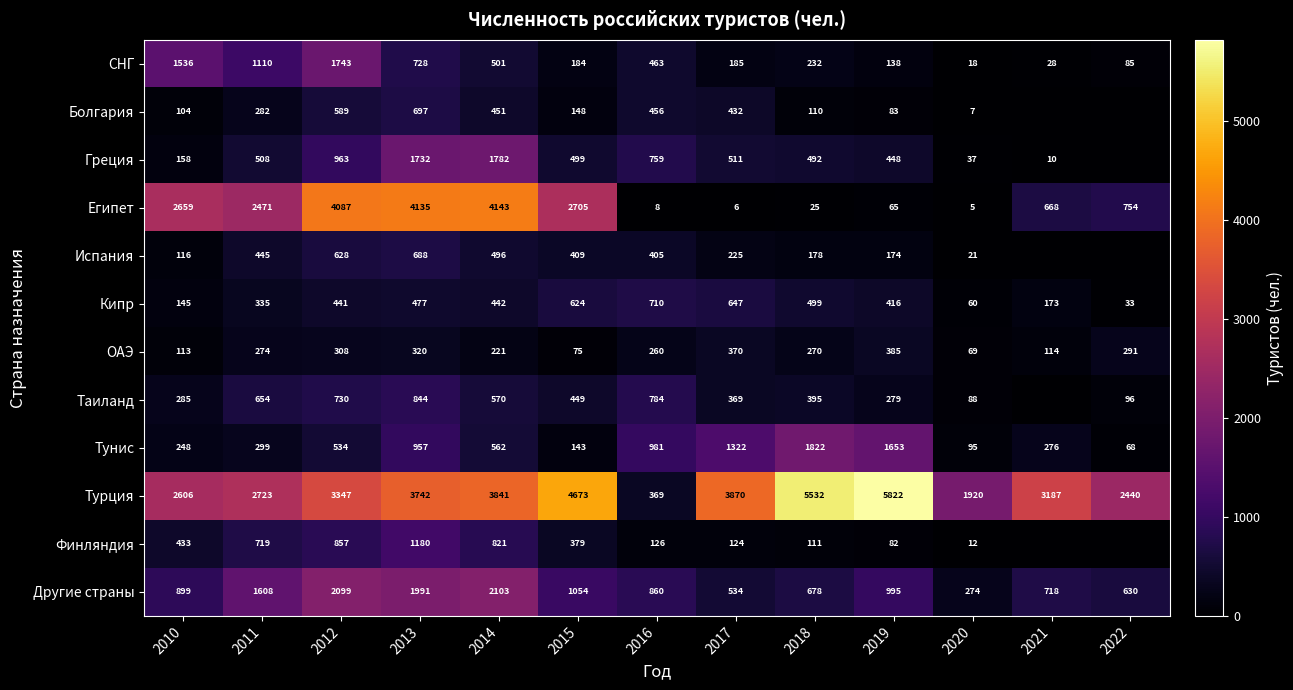

How many values in the СНГ series are below 232?

6